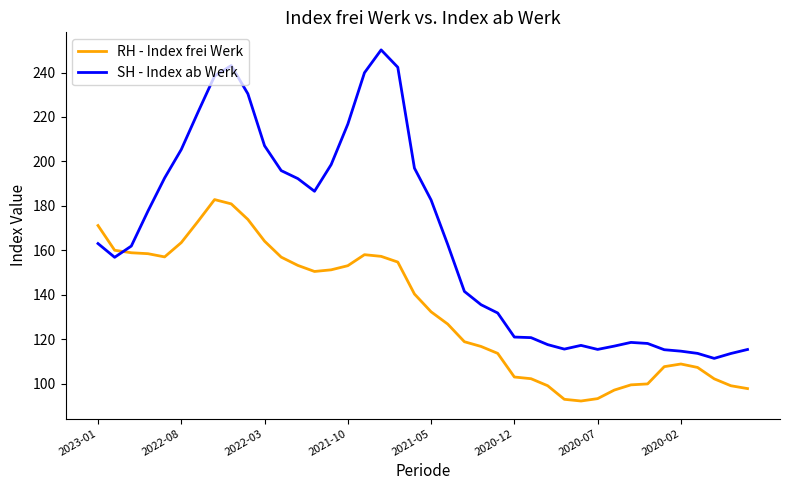

What are all the series names shown in the legend?

RH - Index frei Werk, SH - Index ab Werk